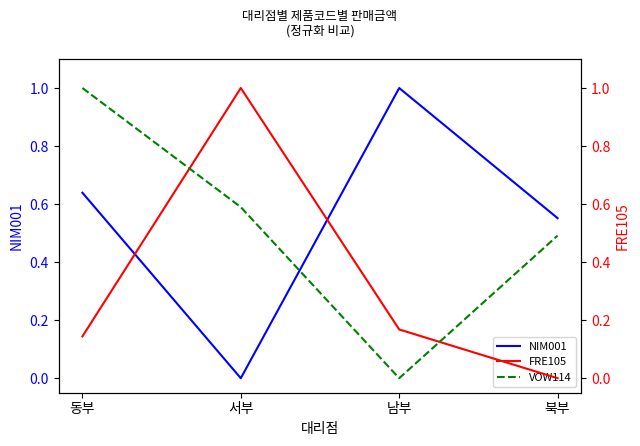

Which series ends up on top after the final intersection of VOW114 and NIM001?

NIM001